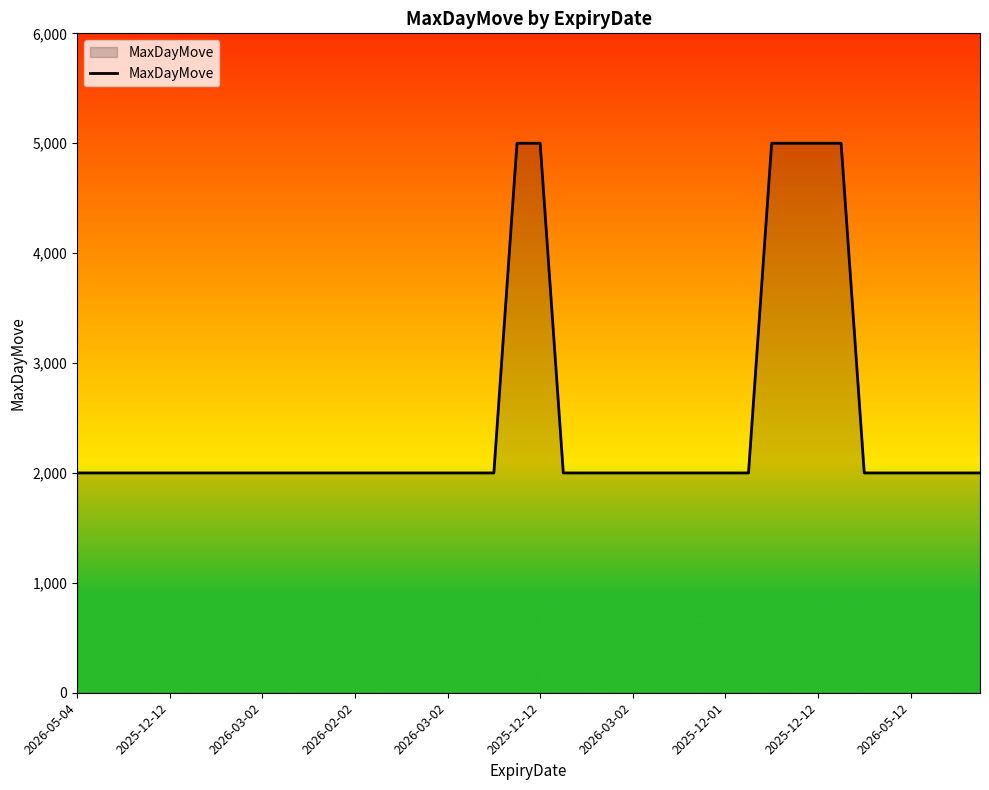

What is the sum of all values?

98000